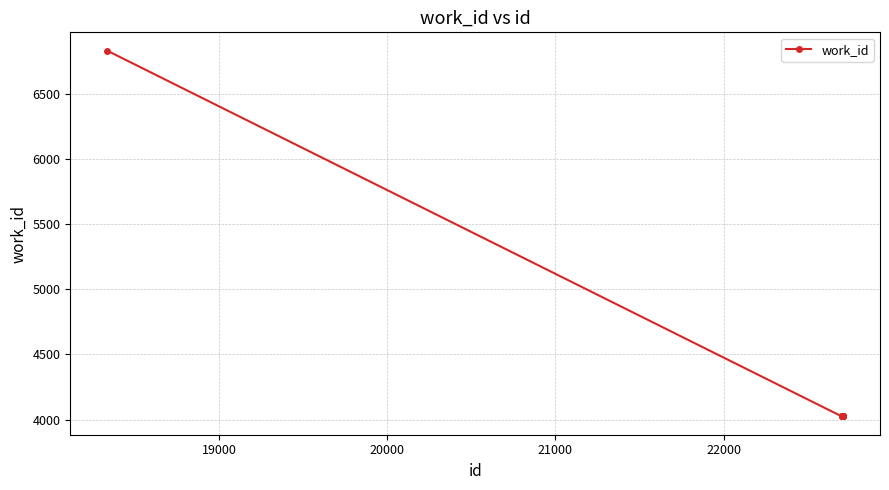

What is the difference between the maximum and minimum values?

2806